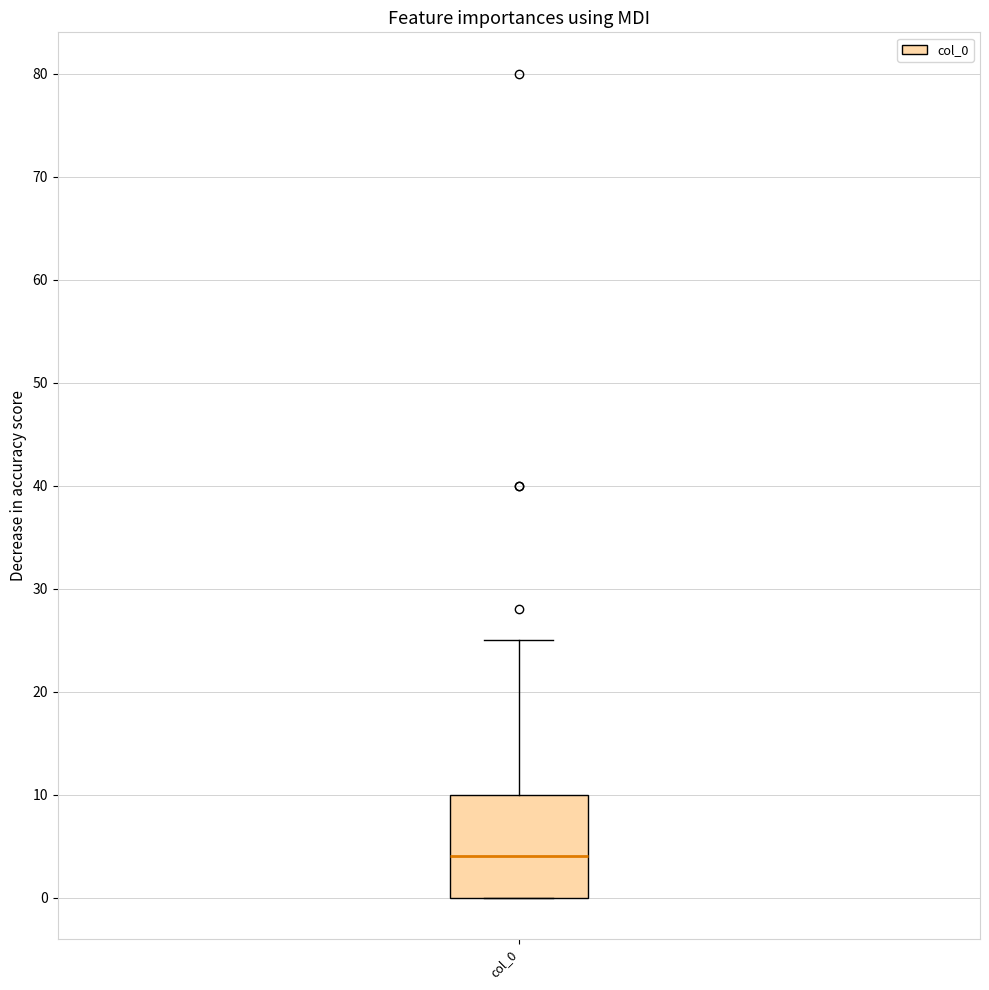

Transcribe this box plot: give where the median line is, the range the box spans, and where the two whiskers end, as read against the y-axis. The values are not printed on the chart, so give them approximately, as read against the axis.

median 4, box 0 to 10, whiskers 0 to 25